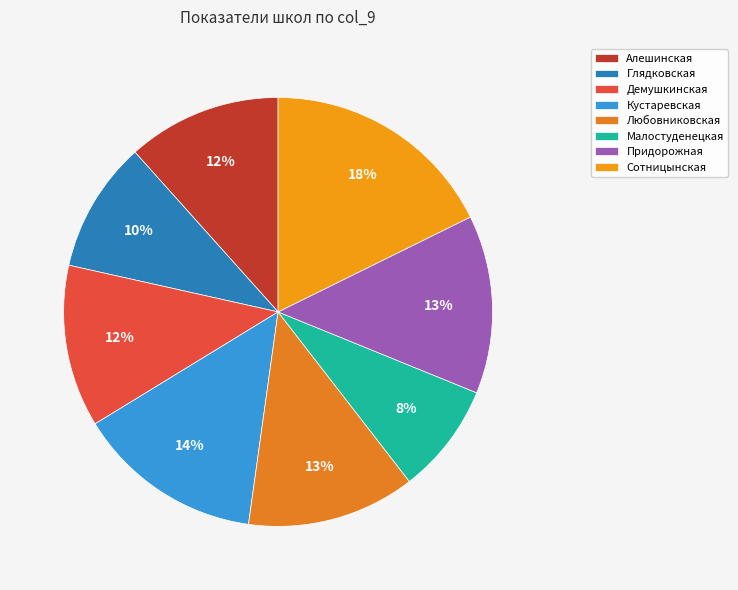

What is the ratio of the value at Демушкинская to the value at Сотницынская?

0.7